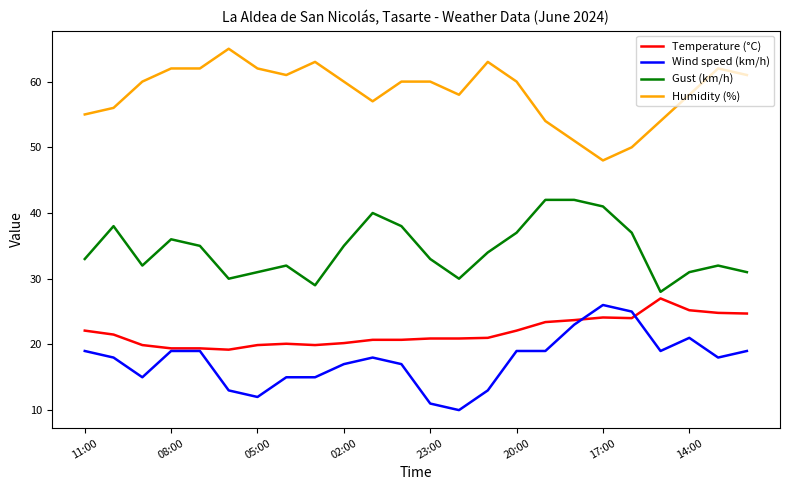

Which series has the largest total across all categories?

Humidity (%)